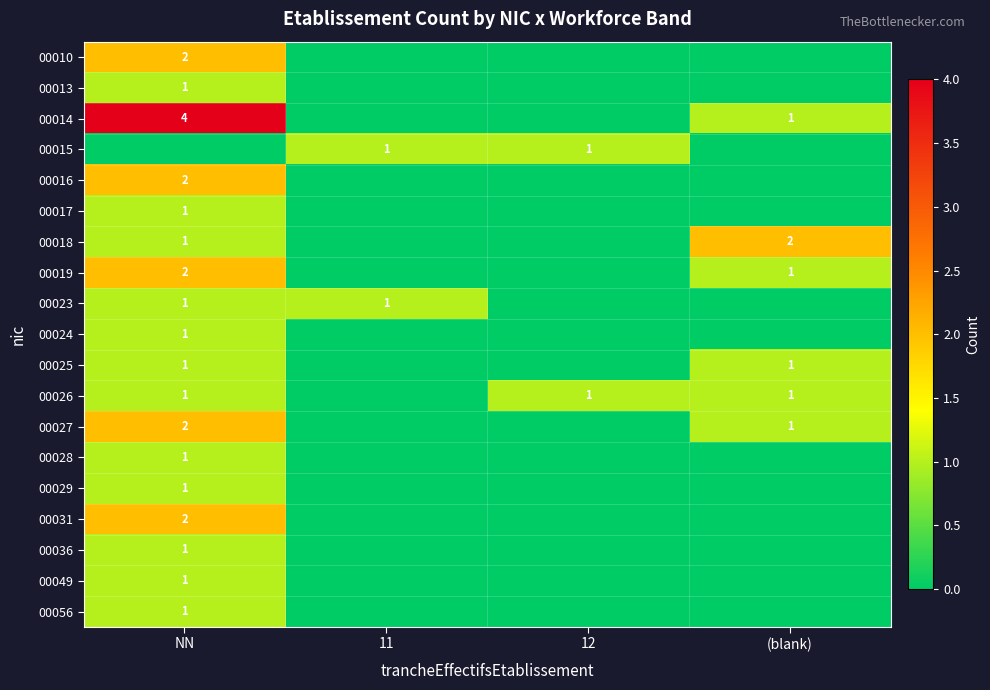

True or false: 00025 has a value of 2 at (blank).

False